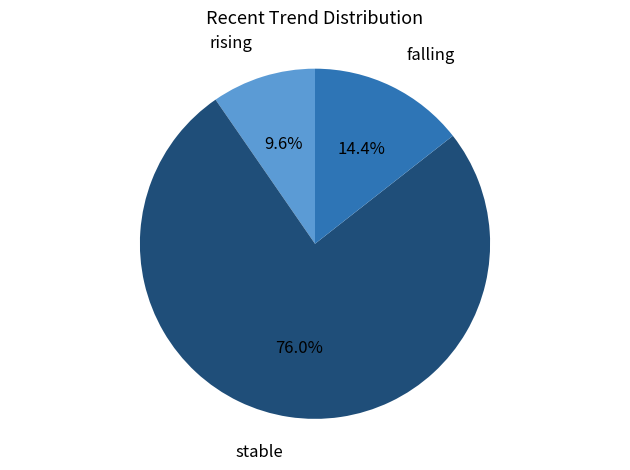

To the nearest percent, what percentage of the pie is stable?

76%